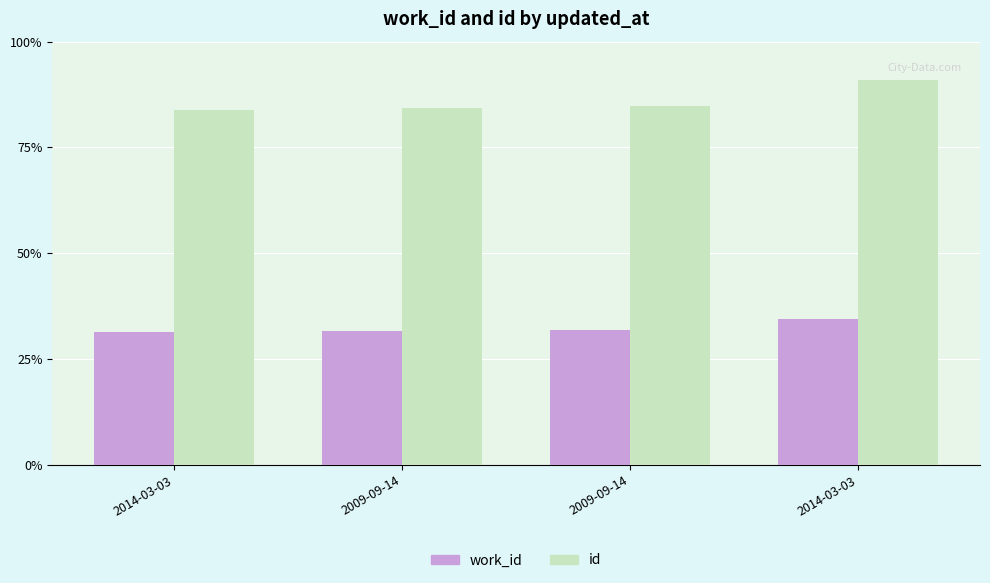

Does the chart contain stacked bars?

No